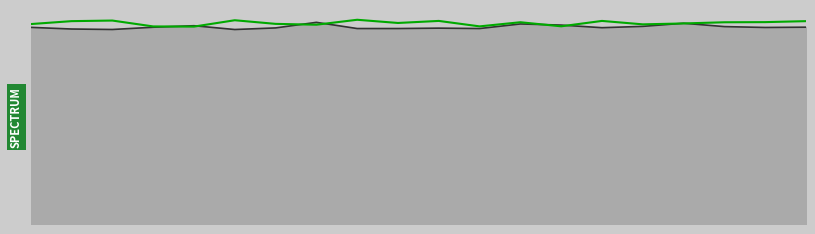

Reading right to left, transcribe all the data shown in this chart.

peak_outline: 7003	6993	7024	7143	7032	6985	7078	7118	6955	6969	6955	6955	7175	6977	6920	7055	7001	6921	6938	6997
second_bin: 7218	7183	7178	7136	7104	7226	7034	7179	7032	7226	7153	7267	7091	7121	7250	7024	7030	7239	7218	7114